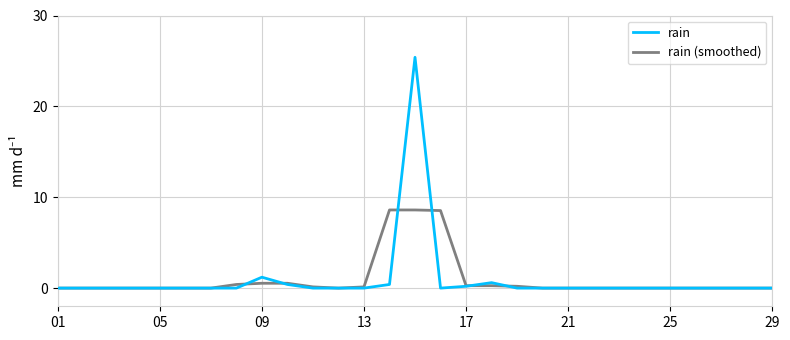

List the series in order of their peak value, lowest first.

rain (smoothed), rain